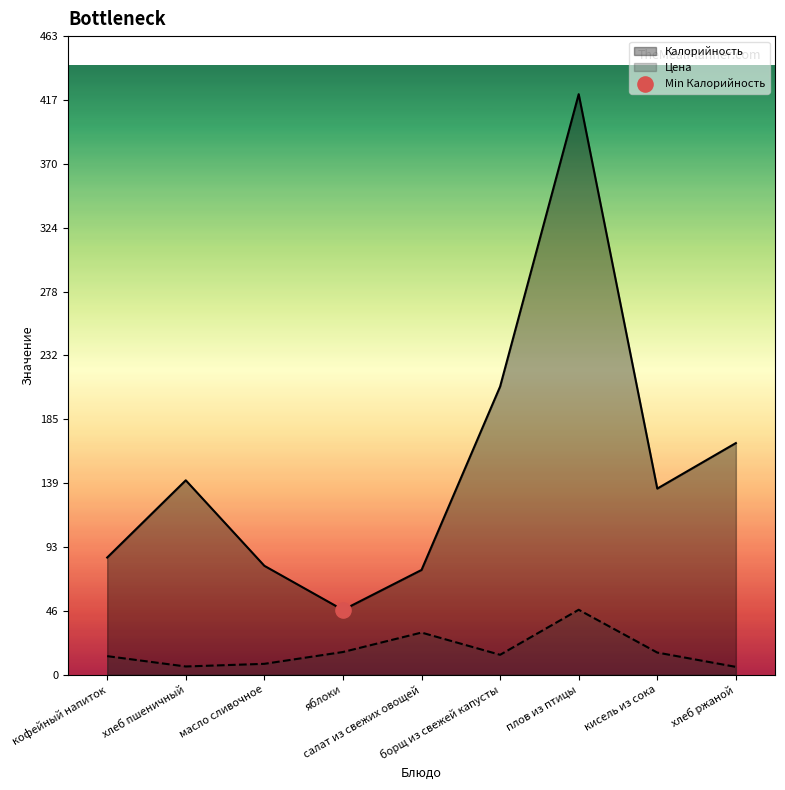

Which series has the largest Y range (max minus min)?

Калорийность